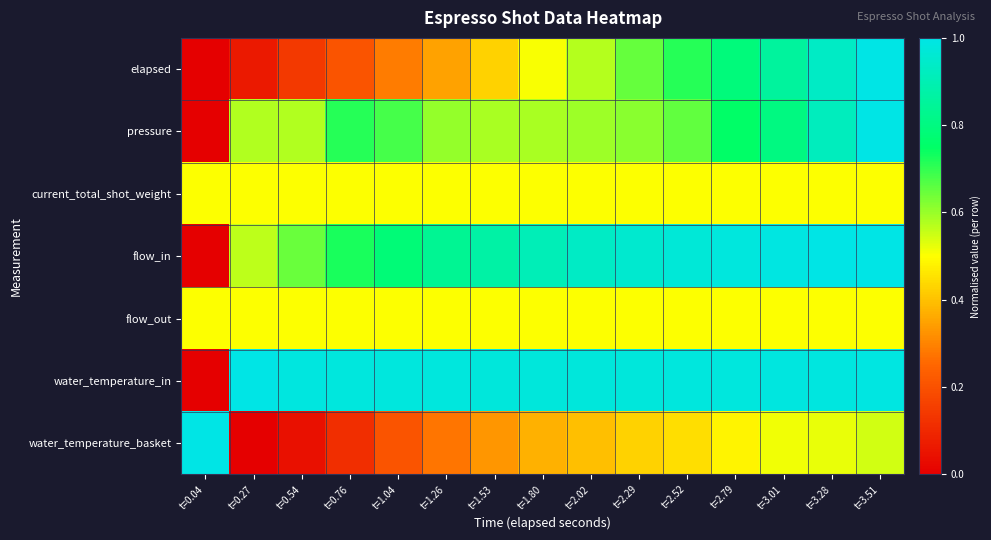

What is the spread (max minus min) of values at t=1.80?

0.6